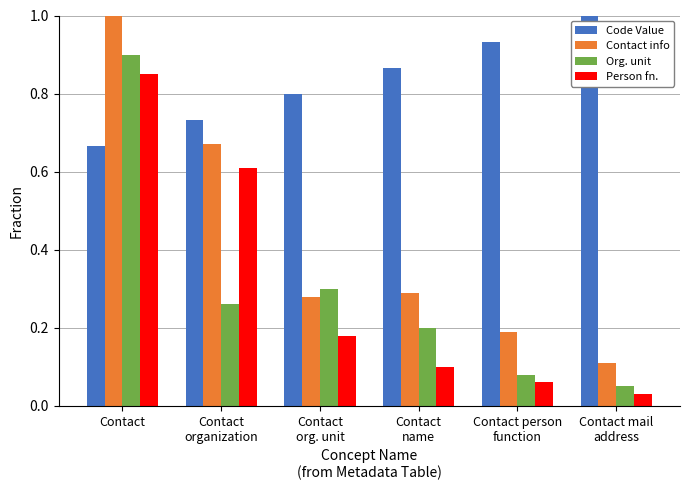

What is the average value of the Contact info series?

0.4